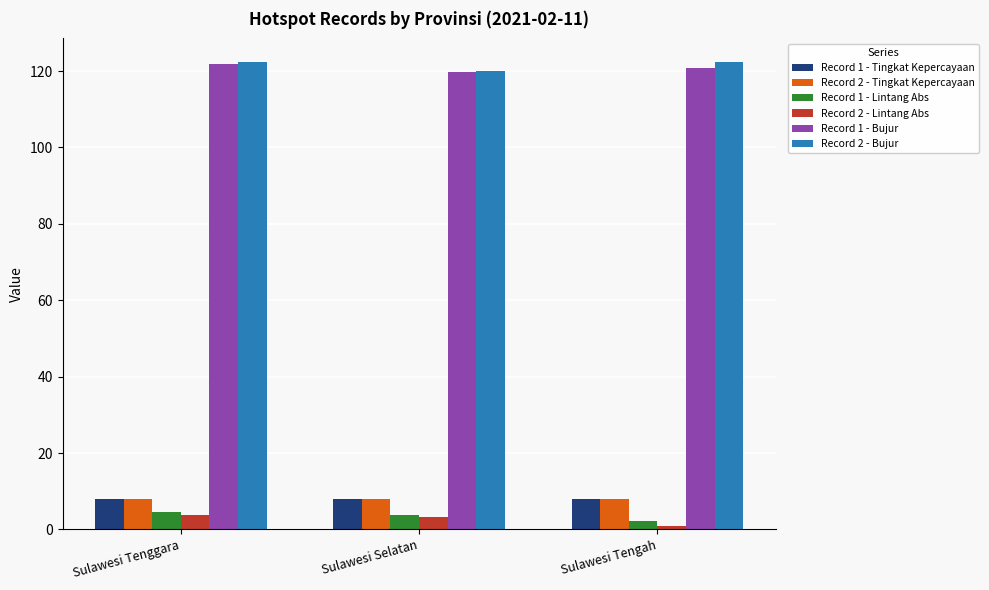

What is the value of the Record 1 - Tingkat Kepercayaan bar at the 3rd from the left?

8.0